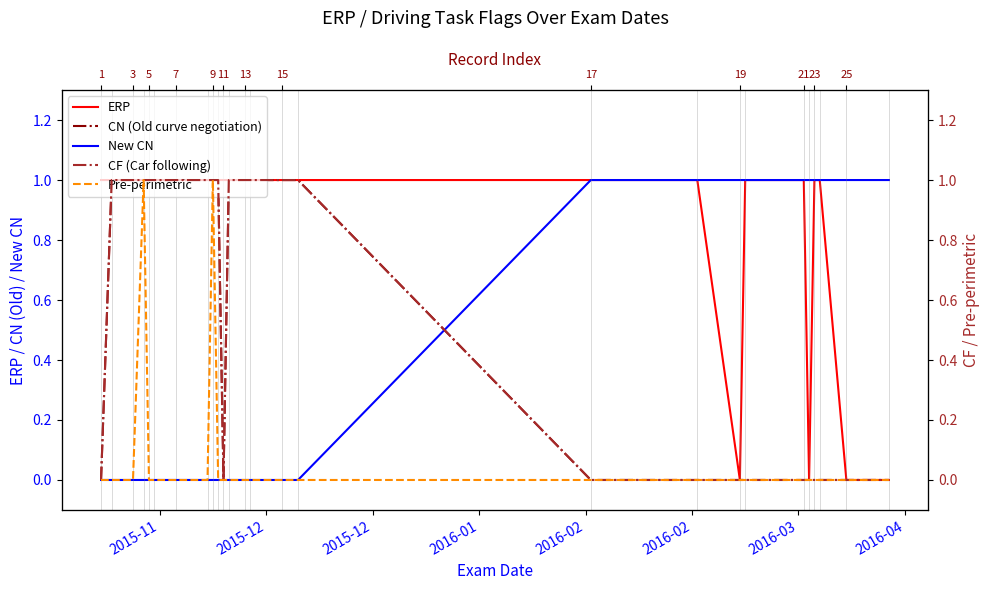

What is the difference between the maximum and minimum values in the CF (Car following) series?

1